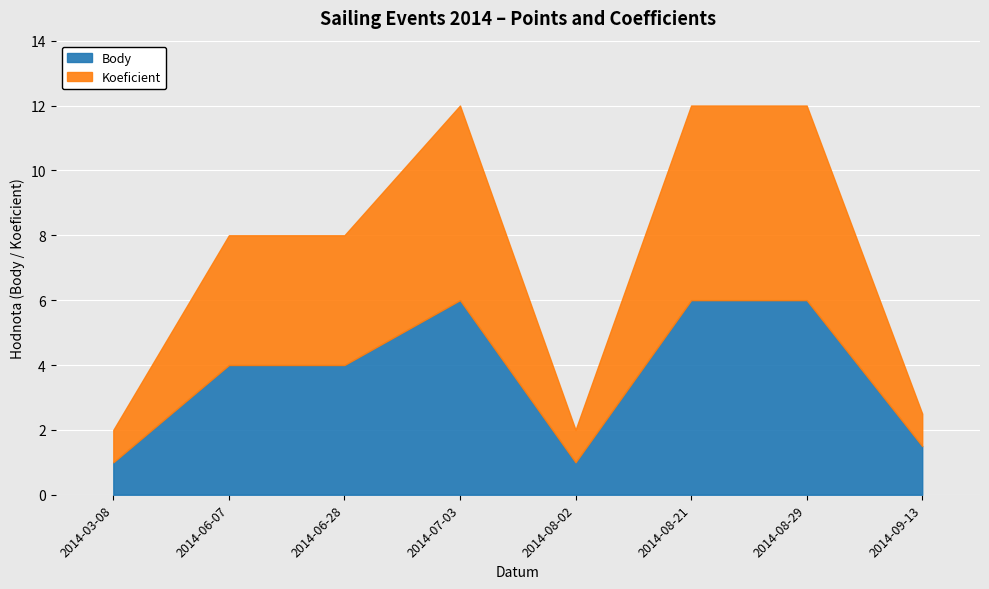

True or false: Body has more than 1 points higher than both neighbors.

False